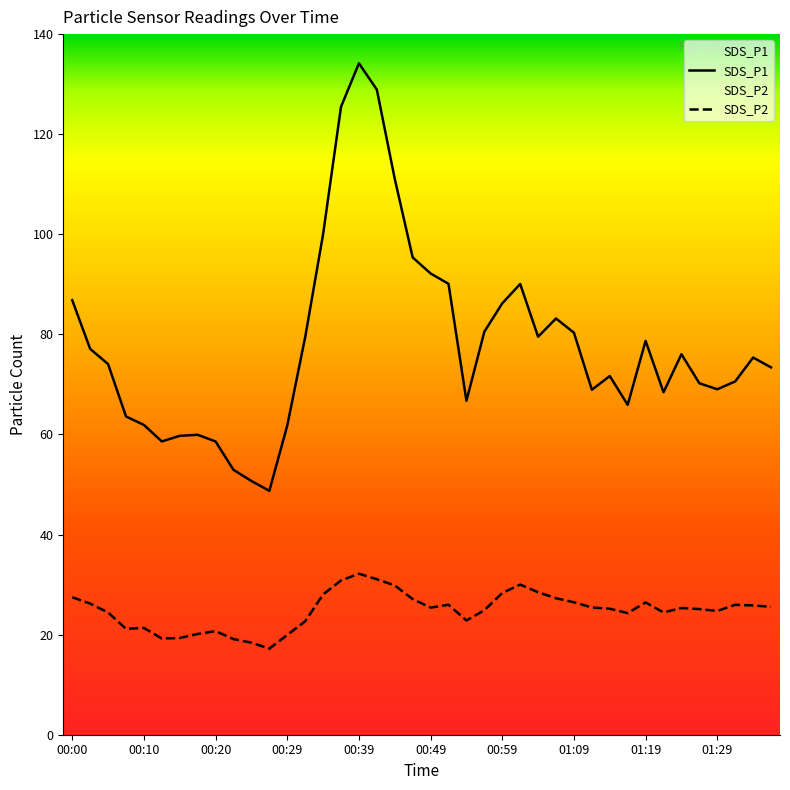

True or false: SDS_P2 and SDS_P1 intersect in this chart.

False